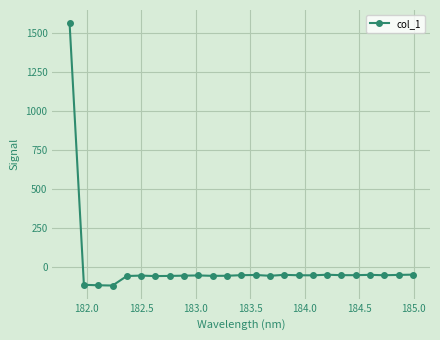

How many lines are shown in the chart?

1